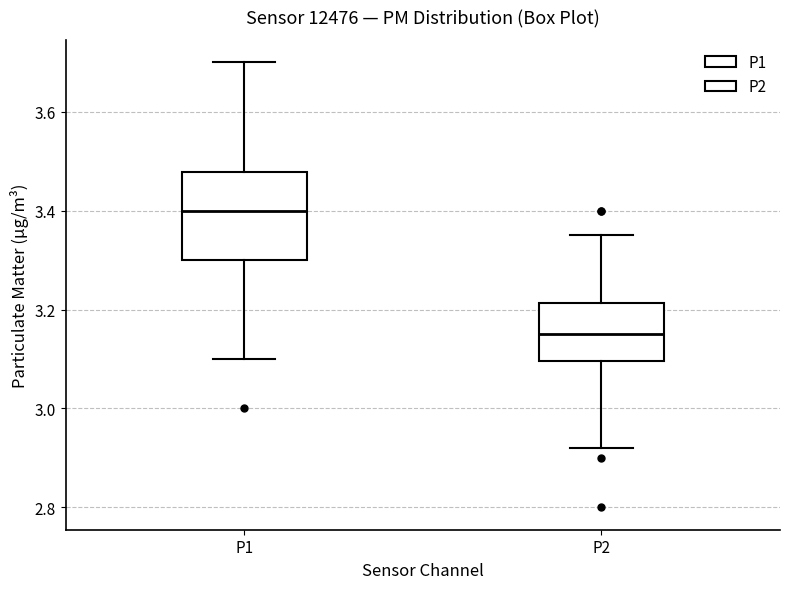

Which box is the tallest, from its lower edge to its upper edge?

P1